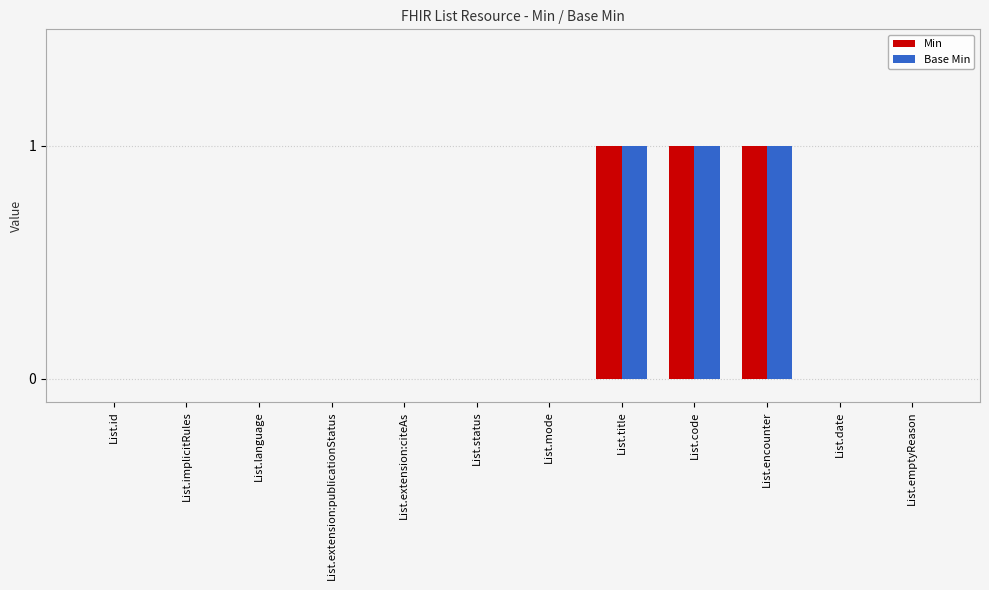

Reading left to right, extract all data points from this chart.

Min: 0	0	0	0	0	0	0	1	1	1	0	0
Base Min: 0	0	0	0	0	0	0	1	1	1	0	0